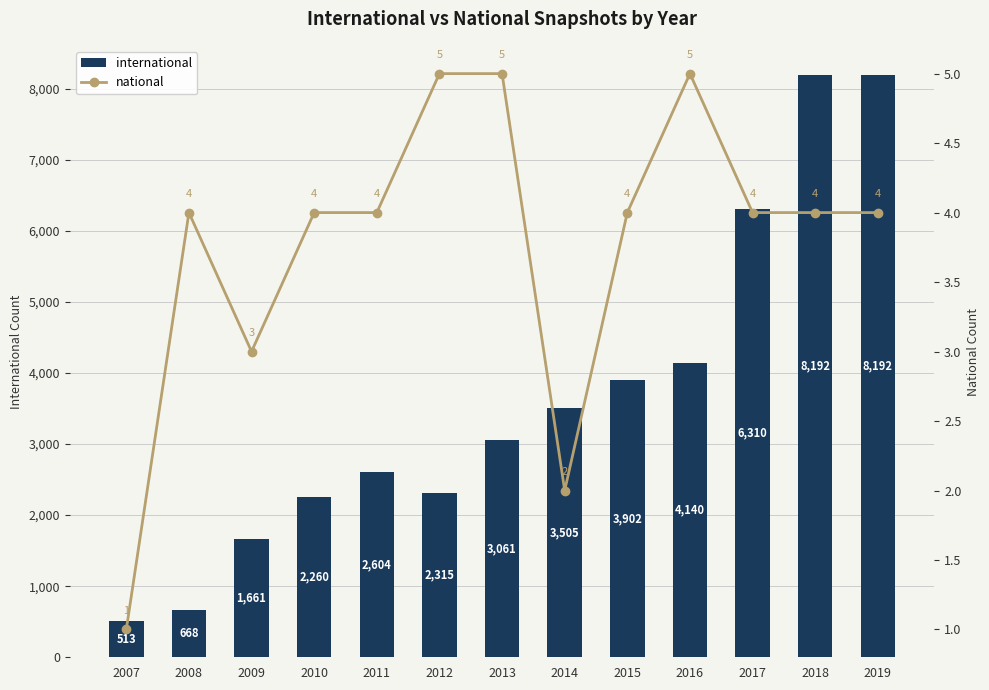

At which category is the sum across all series the highest?

2018